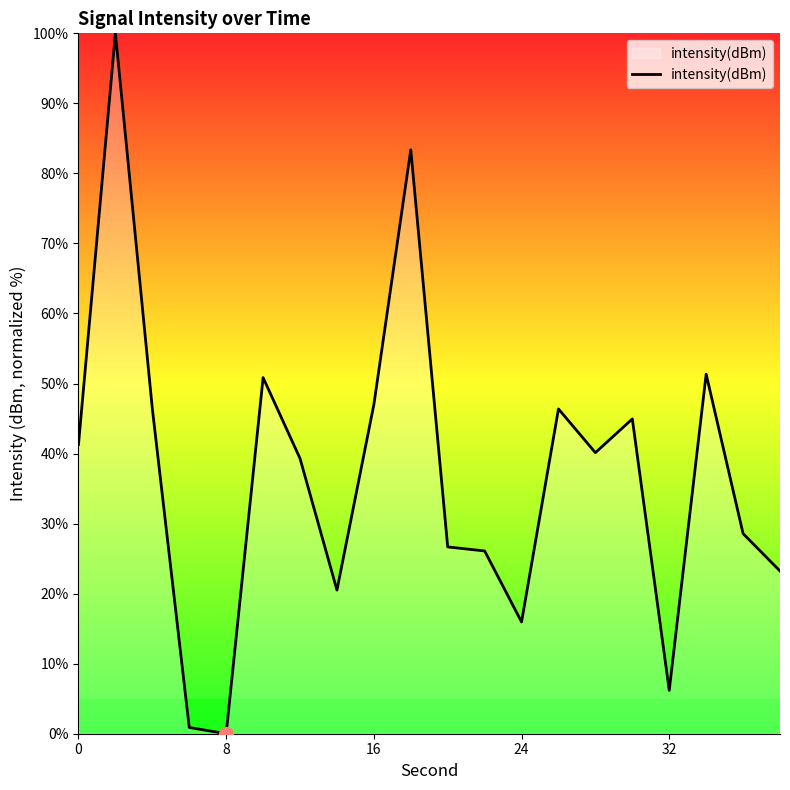

What is the difference between the maximum and minimum values?

100.0